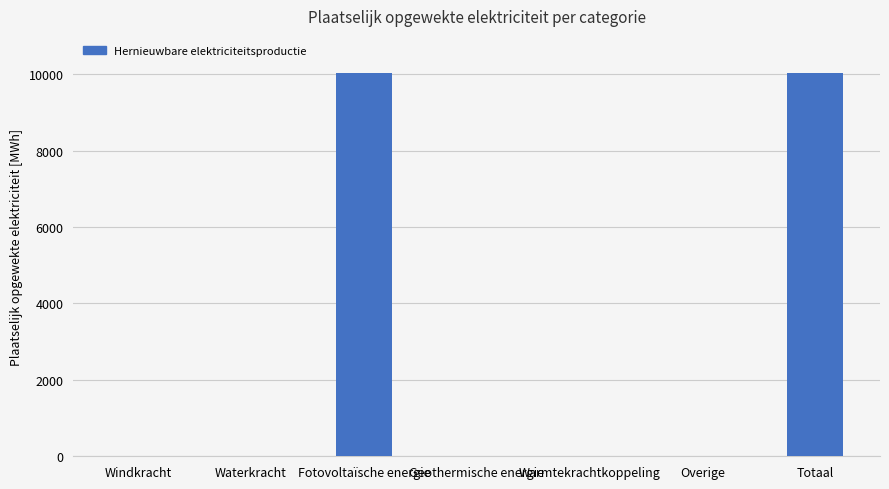

The chart shows a value of 6349.0 at Waterkracht. True or false?

False